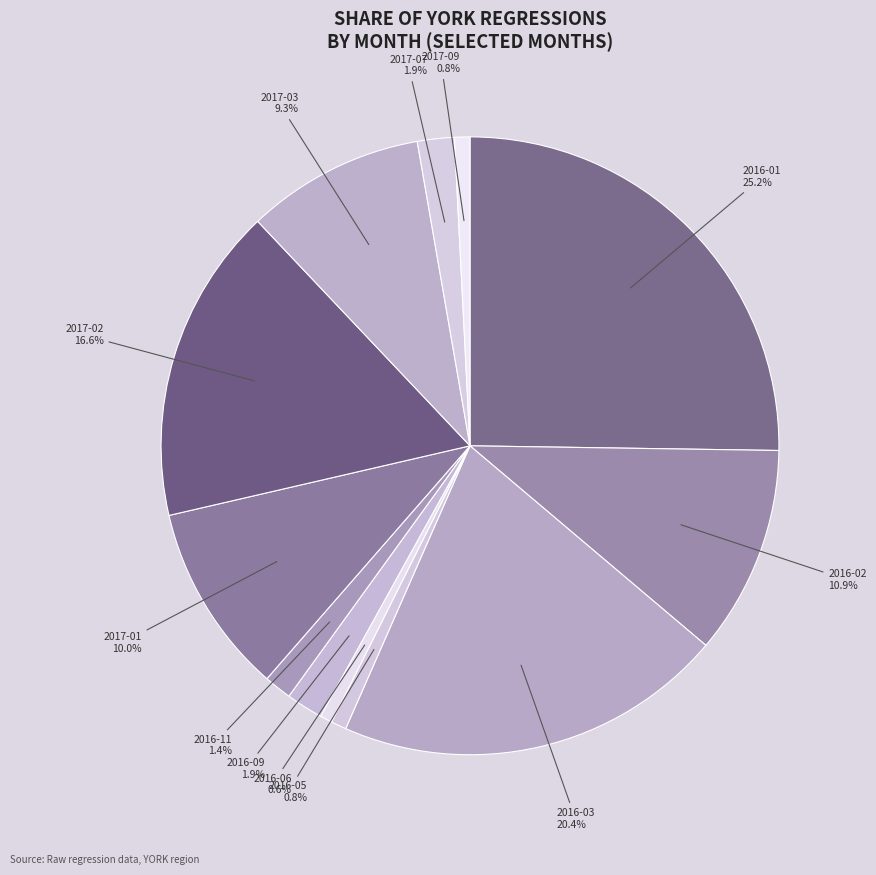

How many segments does this pie chart have?

12